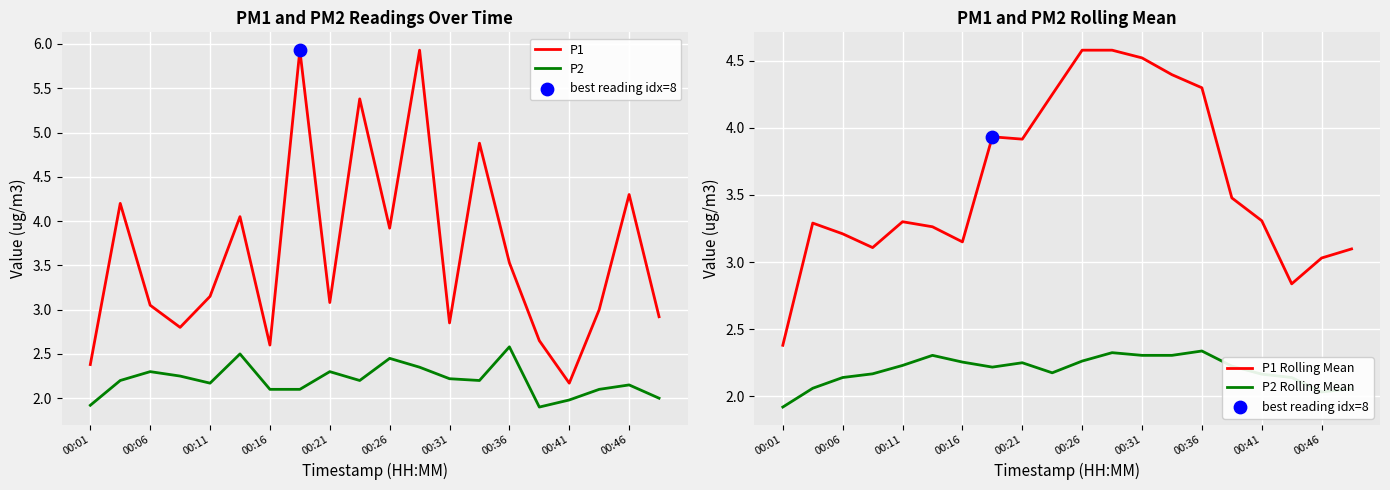

Is the value of P1 at 00:36 greater than the value of P2 at 00:21?

Yes